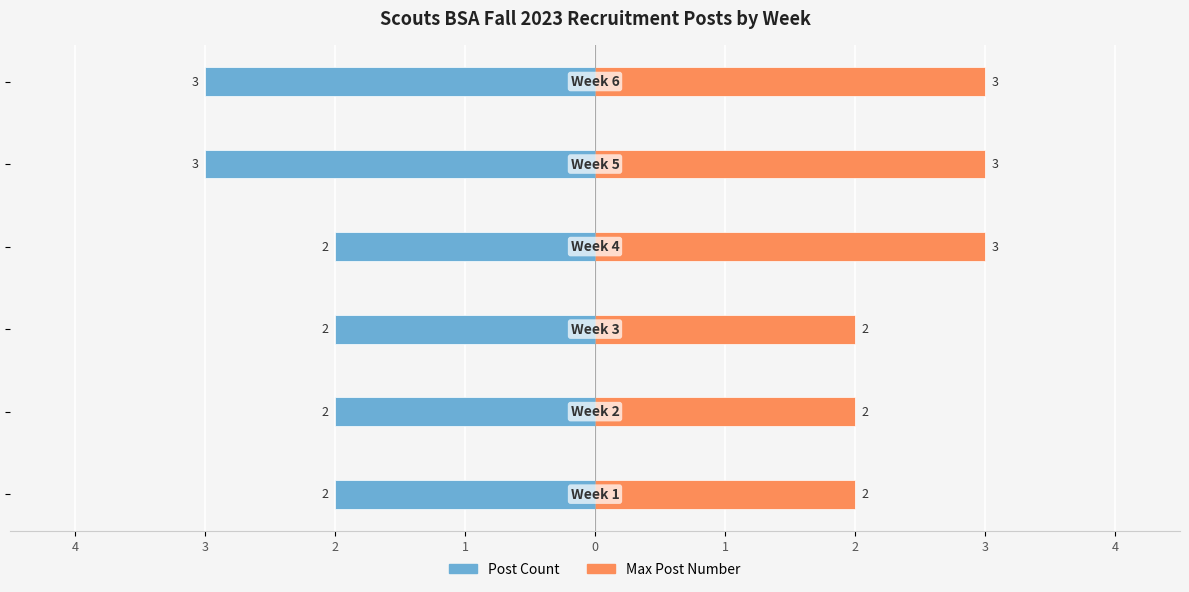

What is the difference between the second highest and minimum values in the Max Post Number series?

1